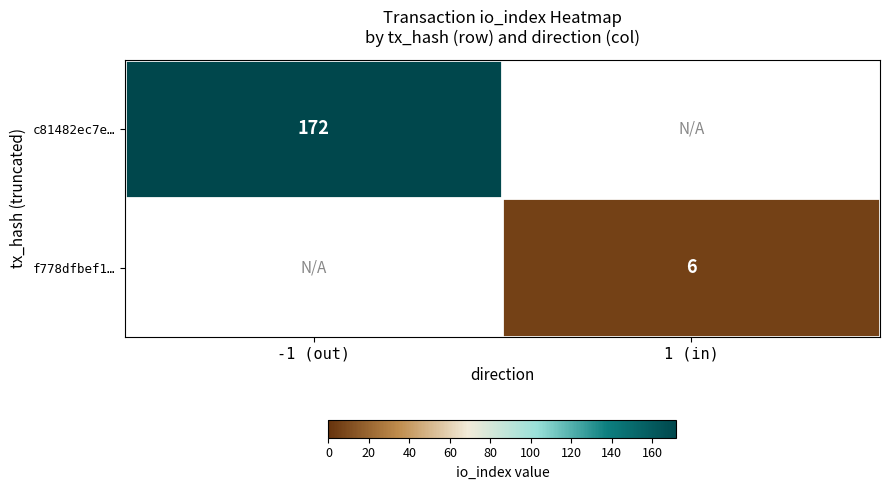

Is it true that c81482ec7e… equals 296 at -1 (out)?

False